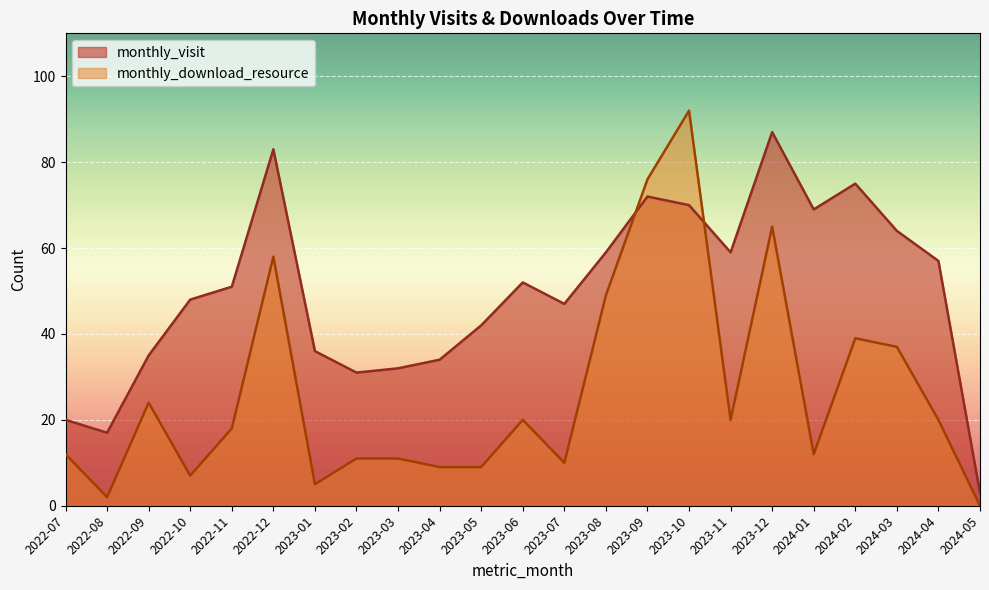

True or false: monthly_download_resource and monthly_visit intersect in this chart.

True